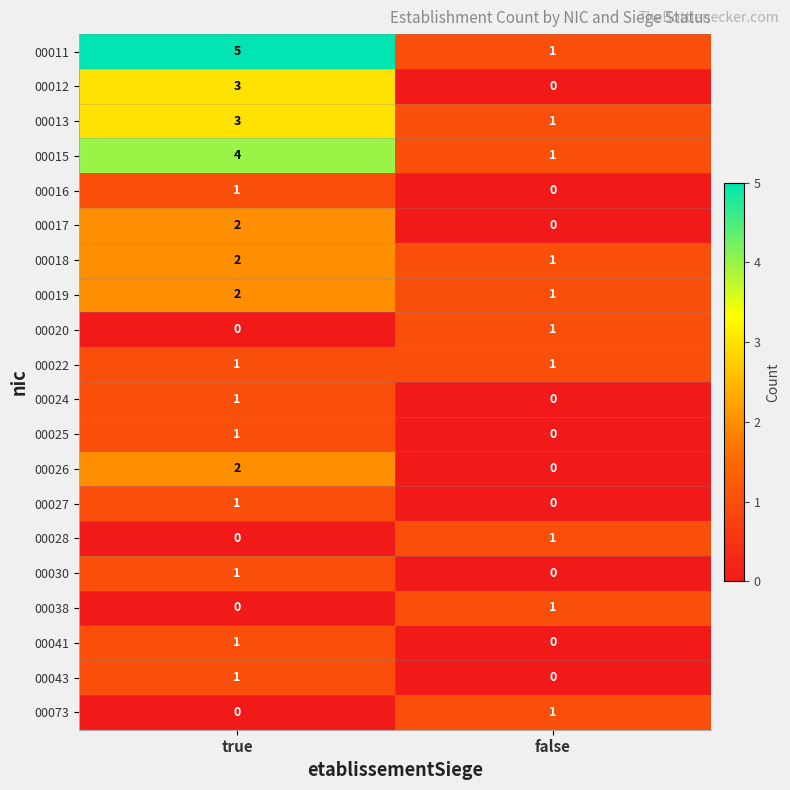

Which series has the largest range (max minus min)?

00011